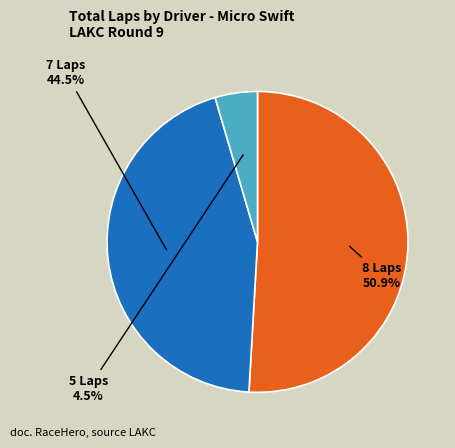

Is there any slice that represents more than half of the pie?

Yes